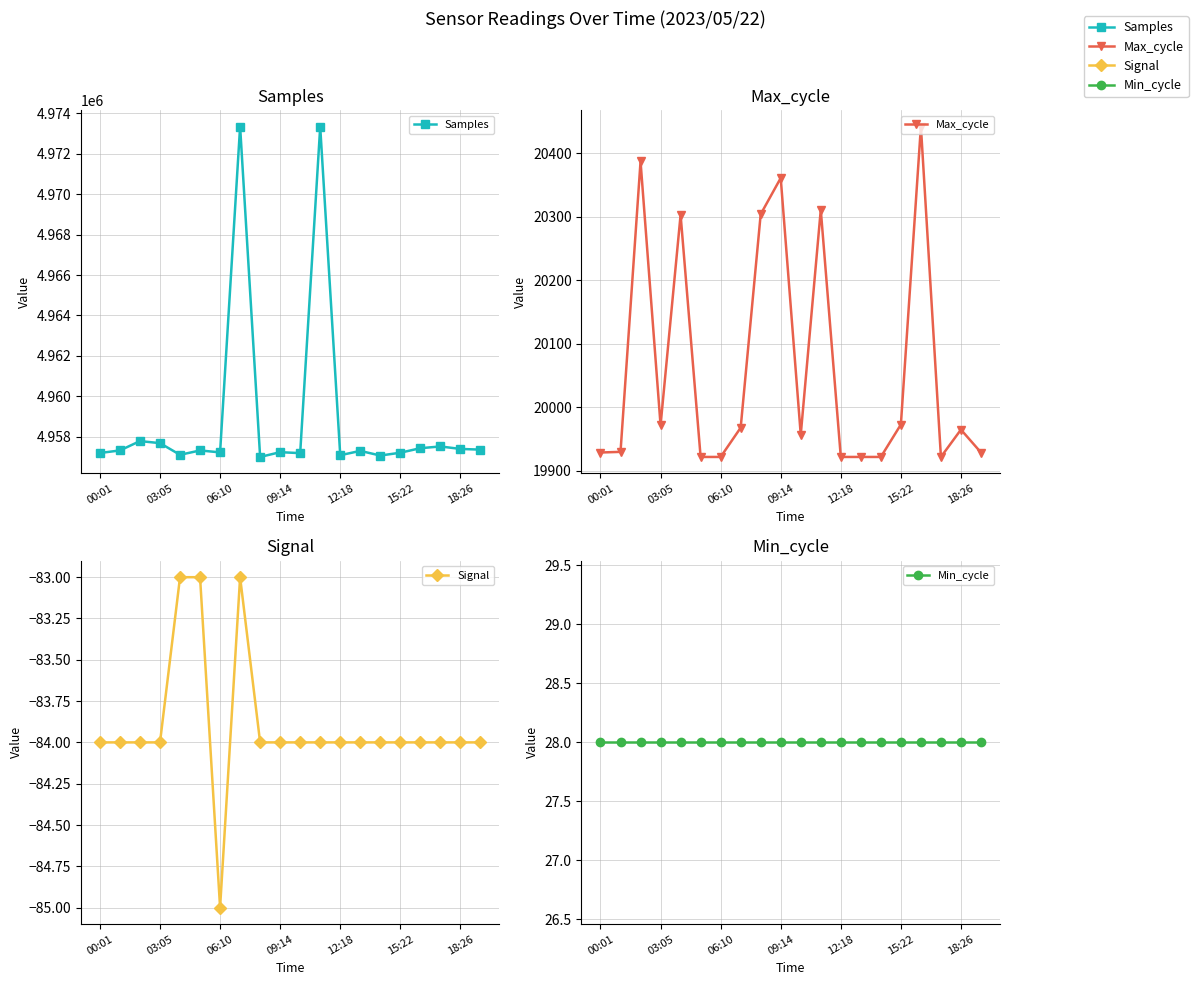

At which category is the sum across all series the highest?

11